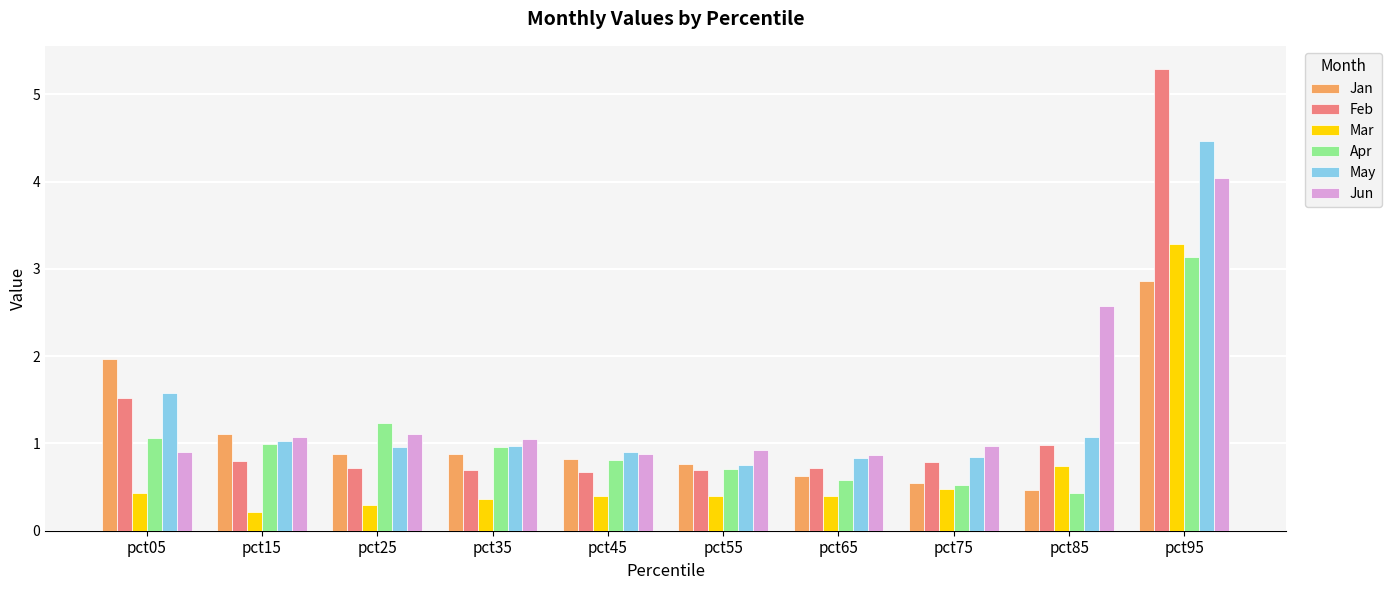

Reading left to right, list all the values displayed in this chart.

Jan: 2.0	1.1	0.9	0.9	0.8	0.8	0.6	0.6	0.5	2.9
Feb: 1.5	0.8	0.7	0.7	0.7	0.7	0.7	0.8	1.0	5.3
Mar: 0.4	0.2	0.3	0.4	0.4	0.4	0.4	0.5	0.7	3.3
Apr: 1.1	1.0	1.2	1.0	0.8	0.7	0.6	0.5	0.4	3.1
May: 1.6	1.0	1.0	1.0	0.9	0.8	0.8	0.8	1.1	4.5
Jun: 0.9	1.1	1.1	1.1	0.9	0.9	0.9	1.0	2.6	4.0